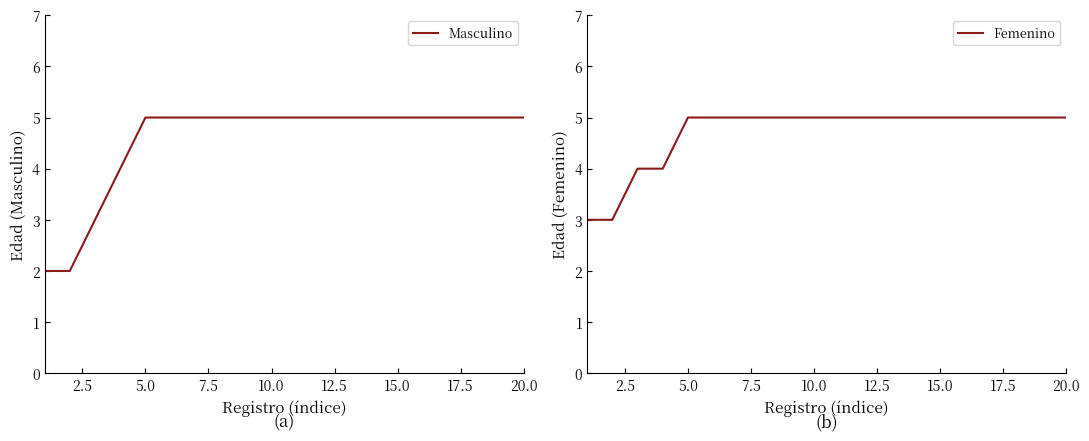

What is the difference between the maximum and minimum values in the Masculino series?

3